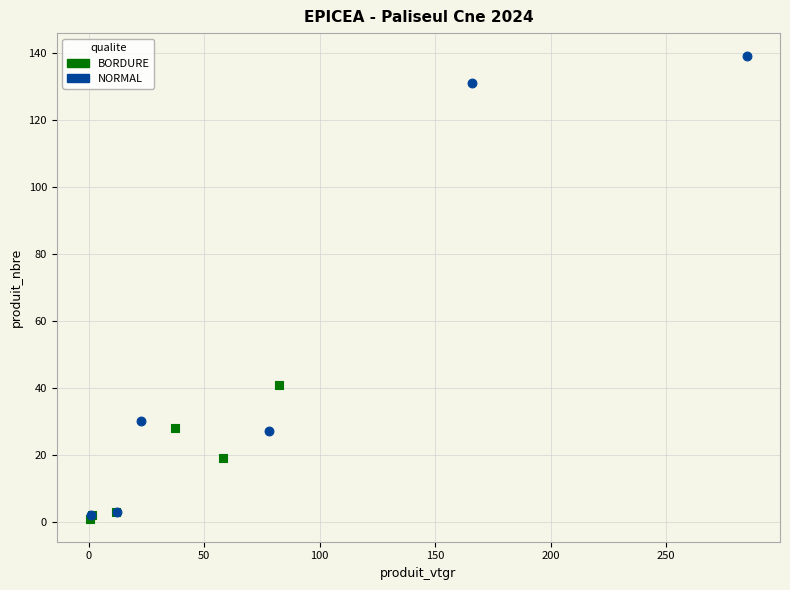

Which series has the largest Y range (max minus min)?

NORMAL